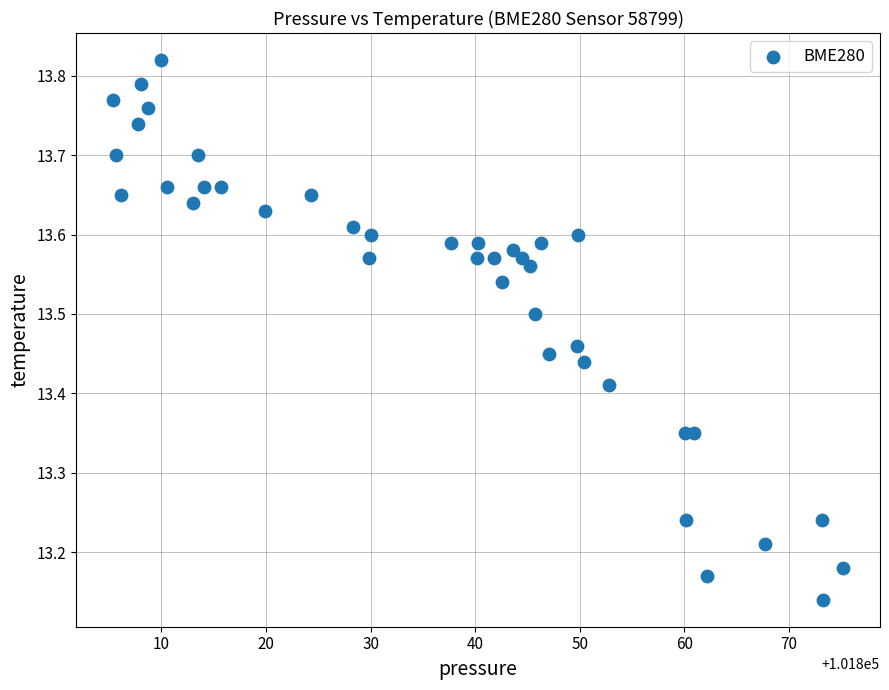

What is the range of X values (max minus min)?

69.9